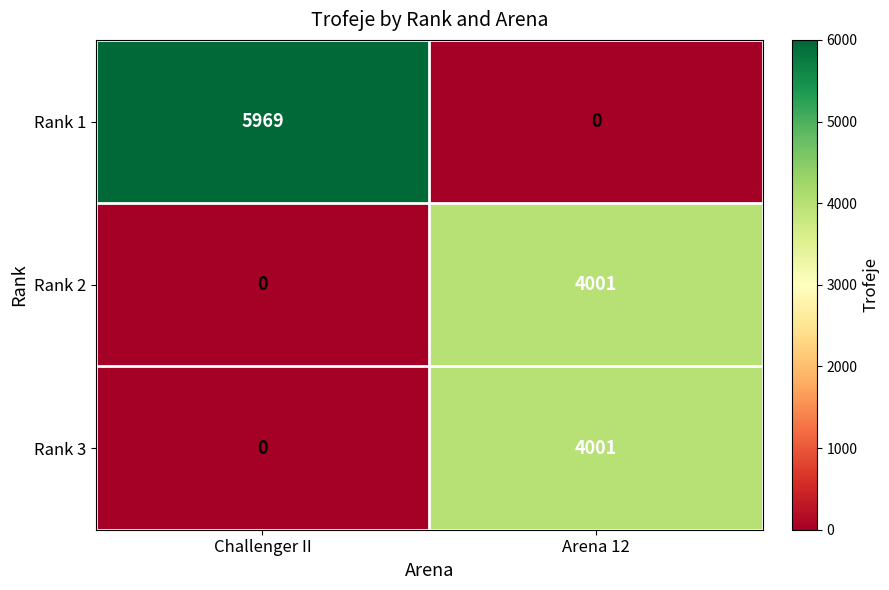

Which series has the widest spread of values?

Rank 1